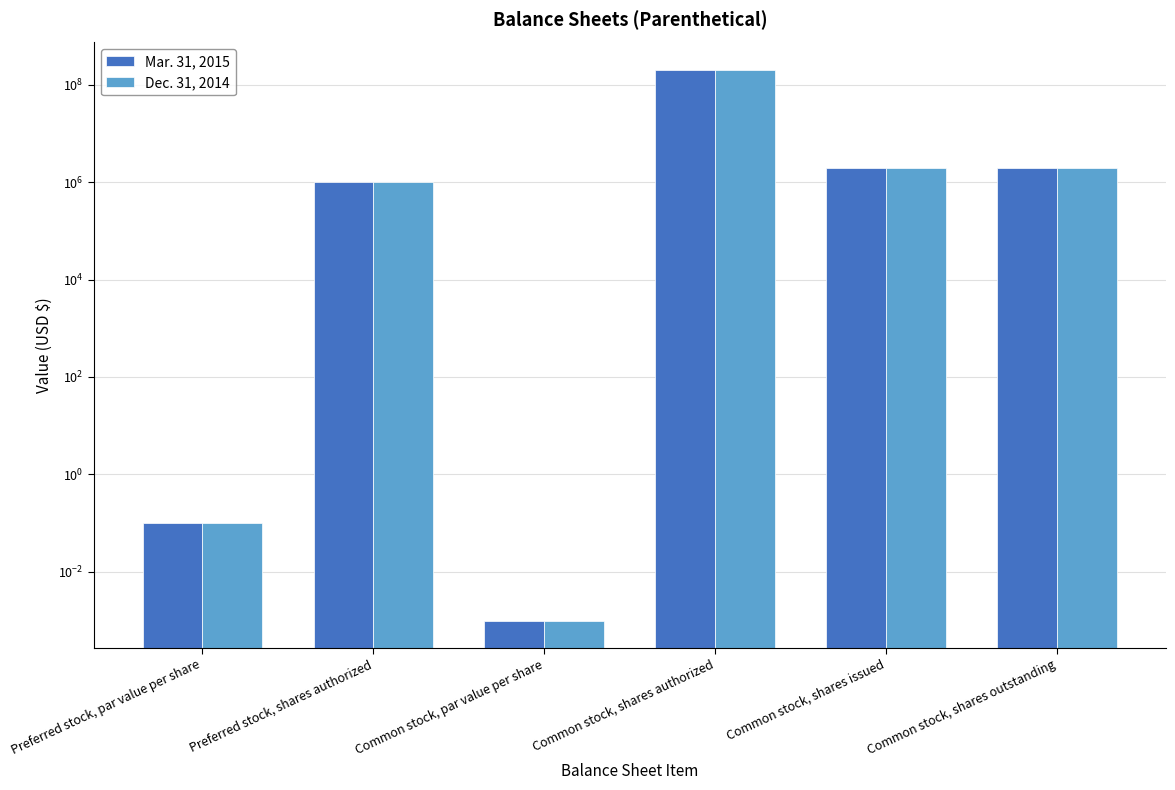

Reading left to right, transcribe all the data shown in this chart.

Mar. 31, 2015: Preferred stock, par value per share=0.1	Preferred stock, shares authorized=1000000.0	Common stock, par value per share=0.0	Common stock, shares authorized=200000000.0	Common stock, shares issued=1983150.0	Common stock, shares outstanding=1983150.0
Dec. 31, 2014: Preferred stock, par value per share=0.1	Preferred stock, shares authorized=1000000.0	Common stock, par value per share=0.0	Common stock, shares authorized=200000000.0	Common stock, shares issued=1983150.0	Common stock, shares outstanding=1983150.0